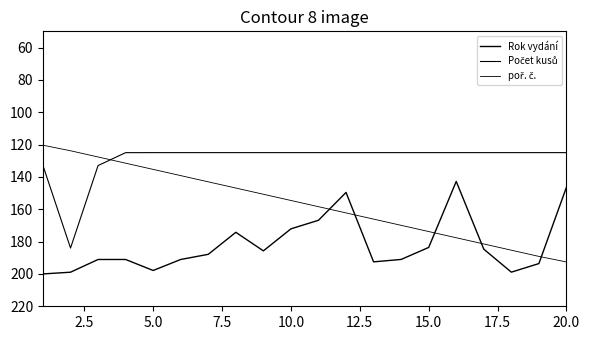

List the series in order of their peak value, lowest first.

Počet kusů, poř. č., Rok vydání